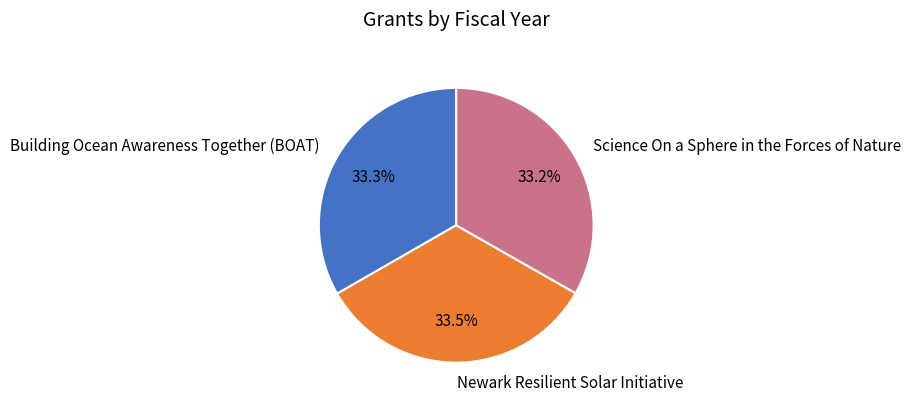

Combined, do Building Ocean Awareness Together (BOAT) and Newark Resilient Solar Initiative account for over 50%?

Yes